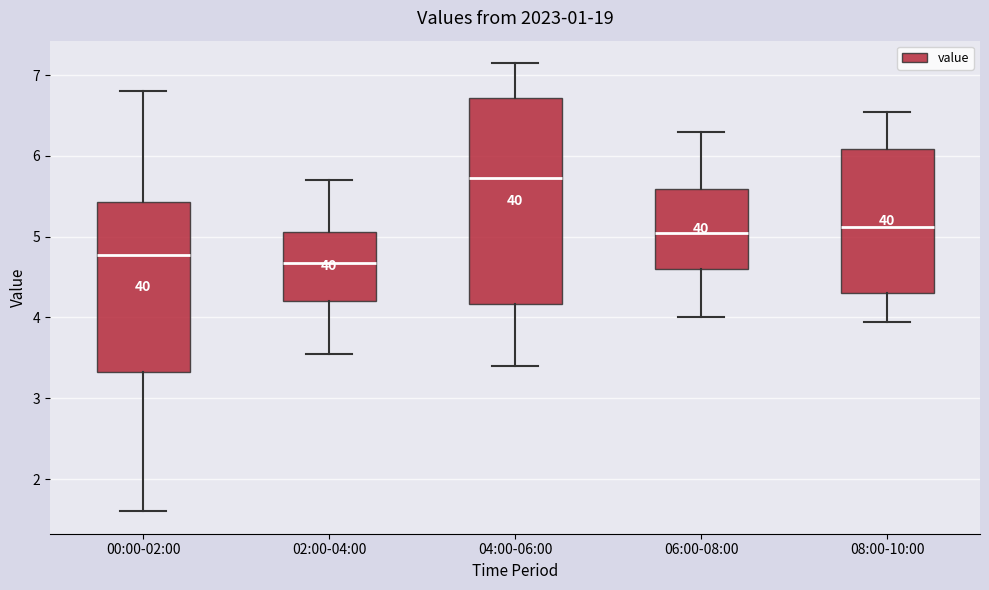

Which box is the tallest, from its lower edge to its upper edge?

04:00-06:00